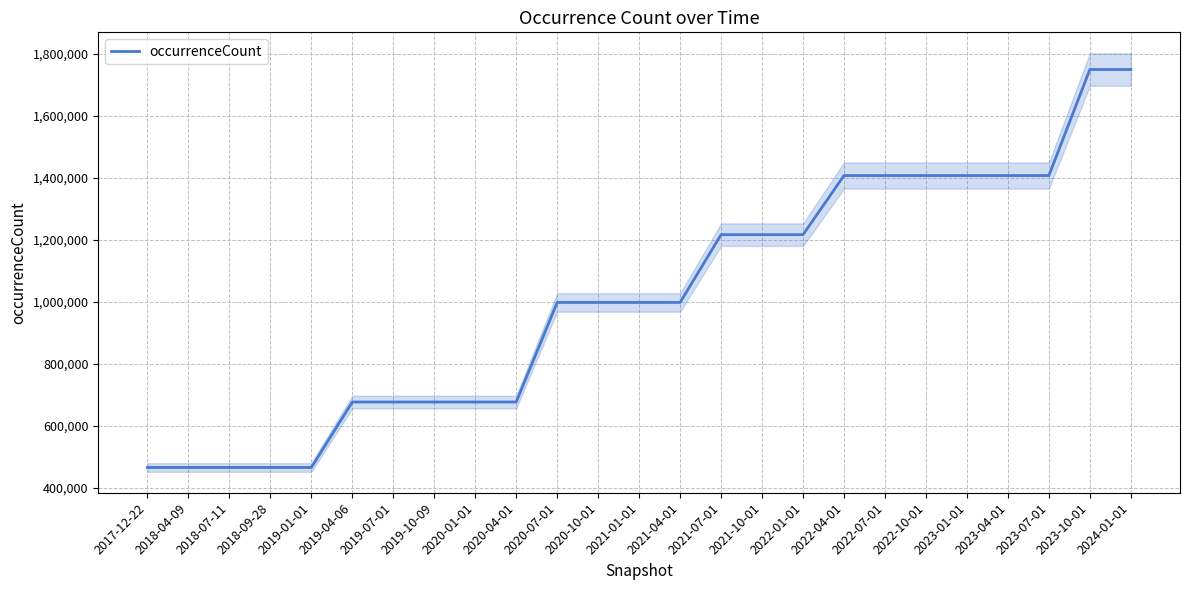

Which label corresponds to the smallest value in the chart?

2017-12-22